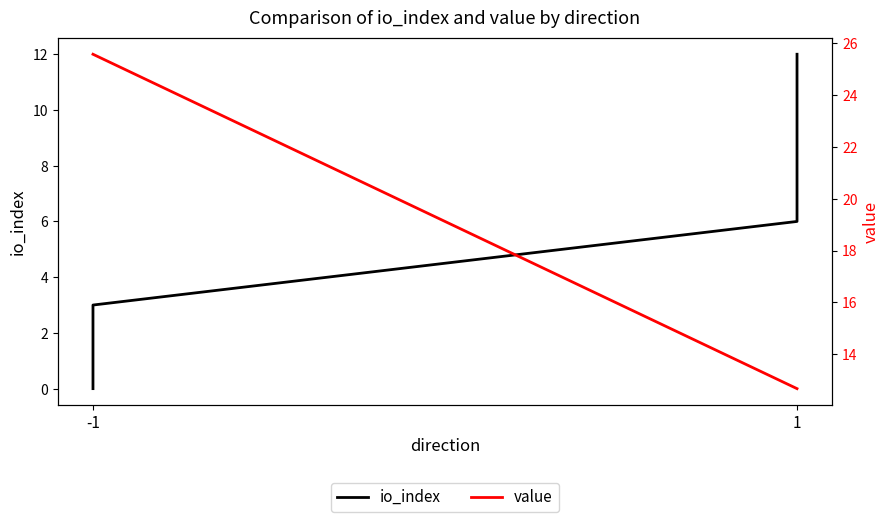

What is the average value of the io_index series?

5.2